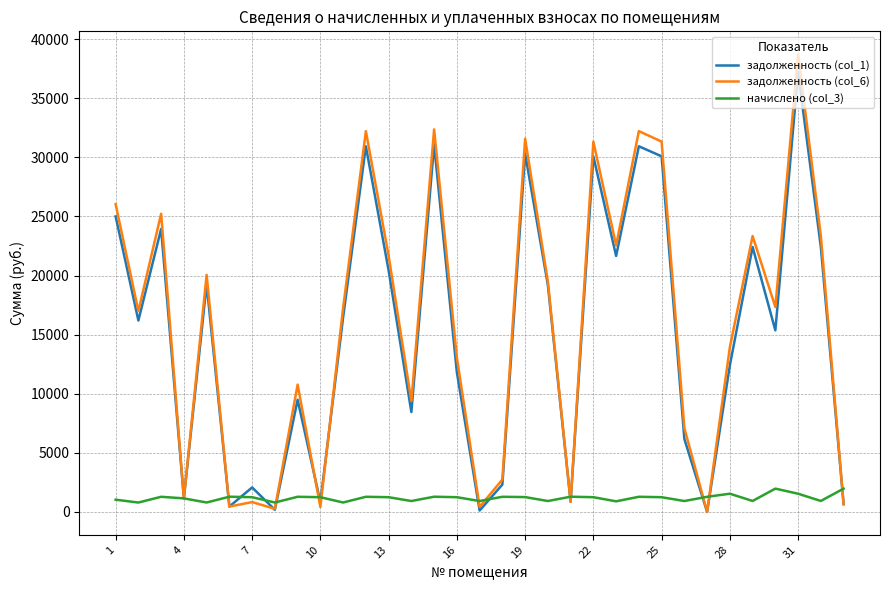

Which series ends up on top after the final intersection of задолженность (col_1) and начислено (col_3)?

начислено (col_3)